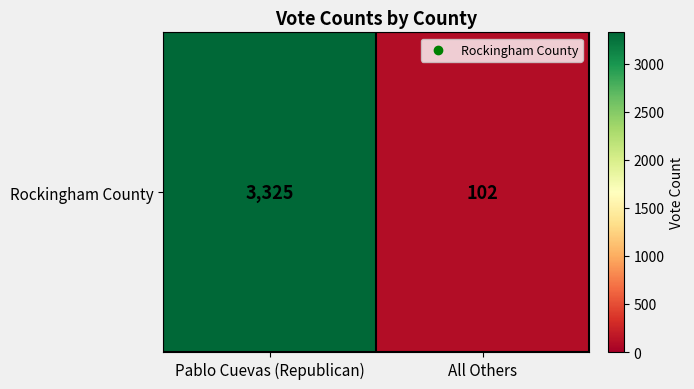

What is the sum of the values at All Others and Pablo Cuevas (Republican)?

3427